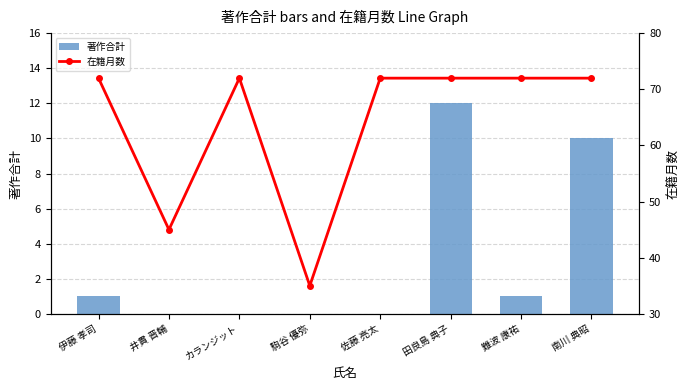

What position from the right is 田良島 典子?

3